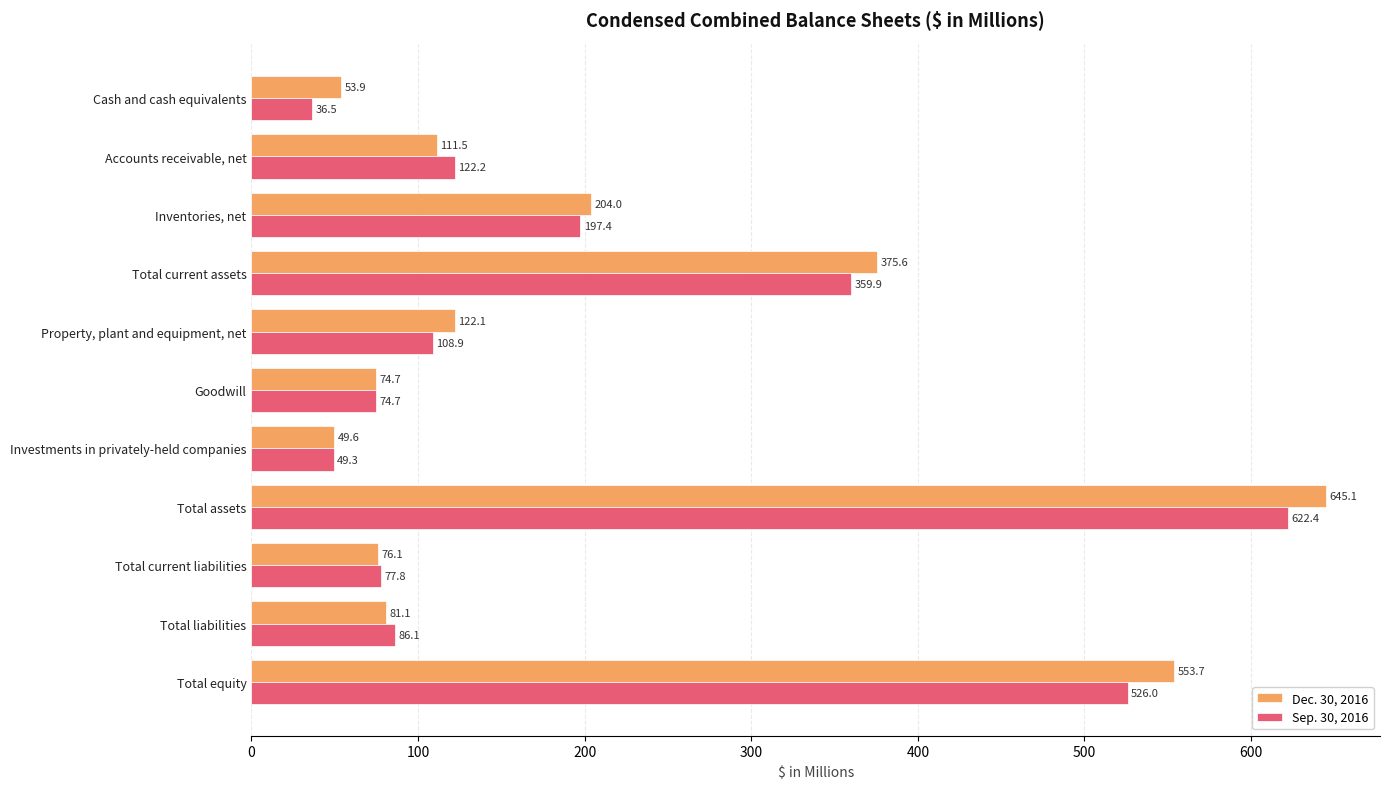

At which label is Dec. 30, 2016 closest to 347?

Total current assets